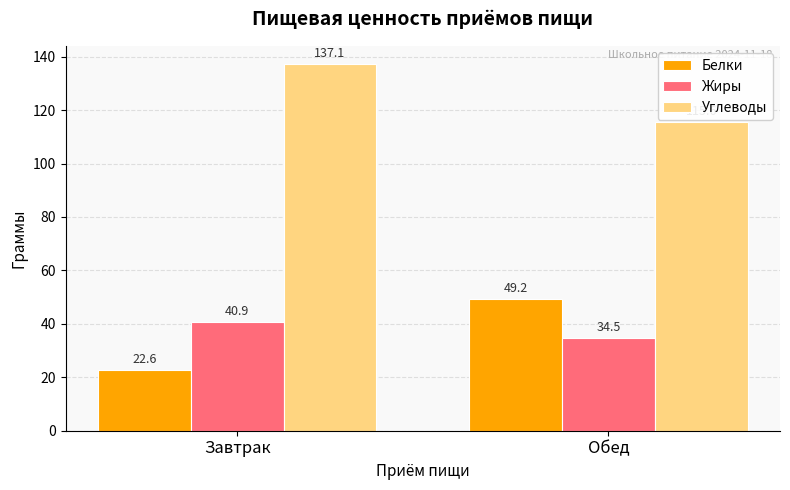

At how many categories does at least one series exceed 60?

2